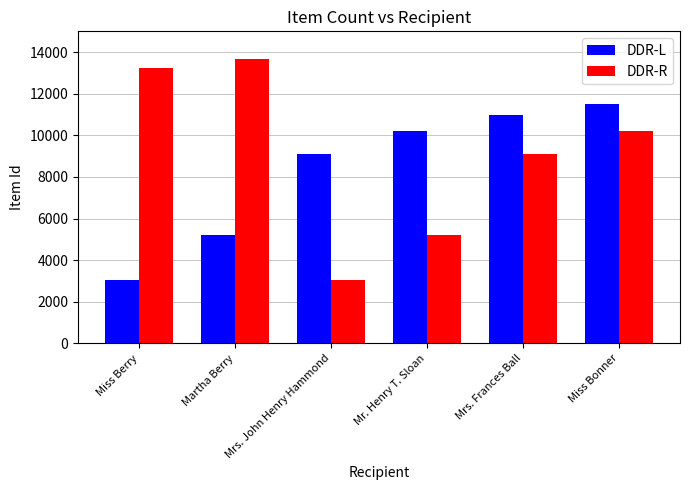

What is the value of the DDR-R bar at the 1st from the left?

13236